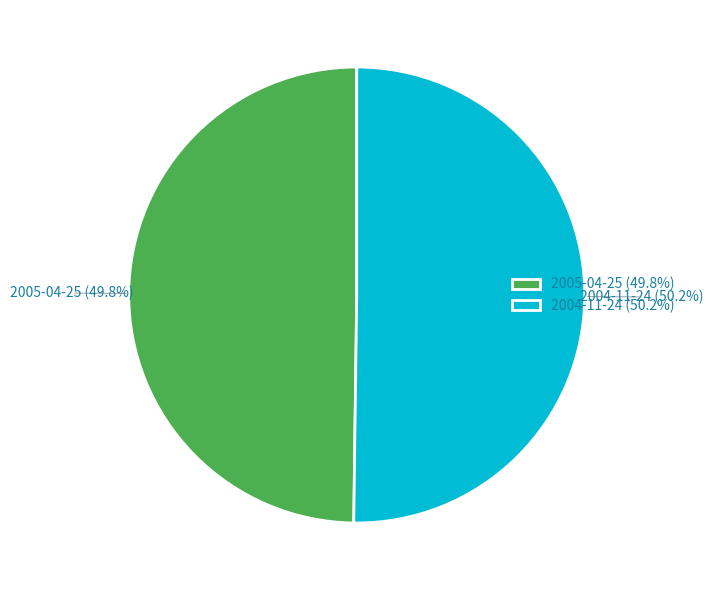

Combined, do 2005-04-25 (49.8%) and 2004-11-24 (50.2%) account for over 50%?

Yes